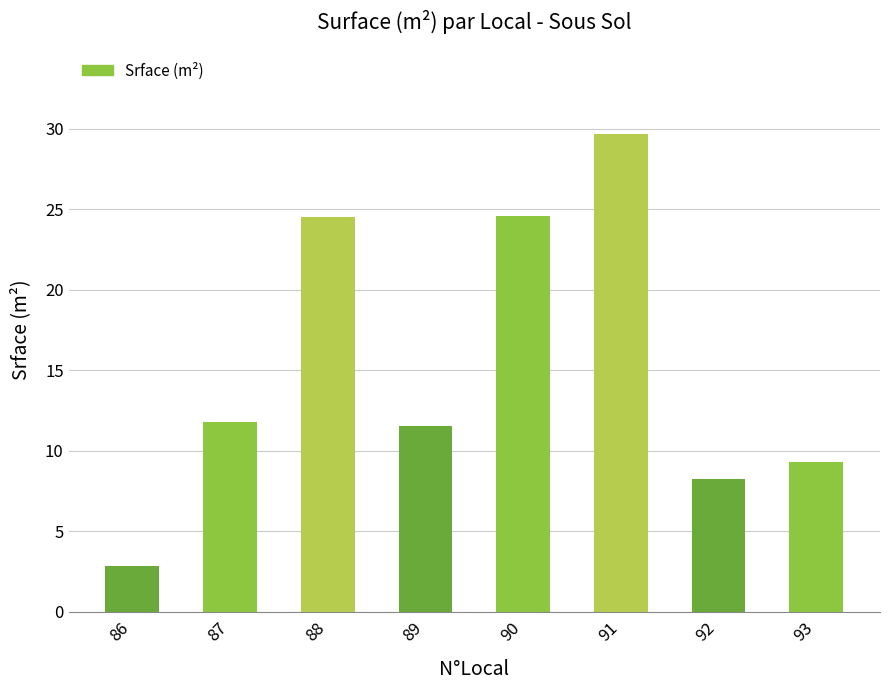

Is it true that the value at 92 is 8.2?

True